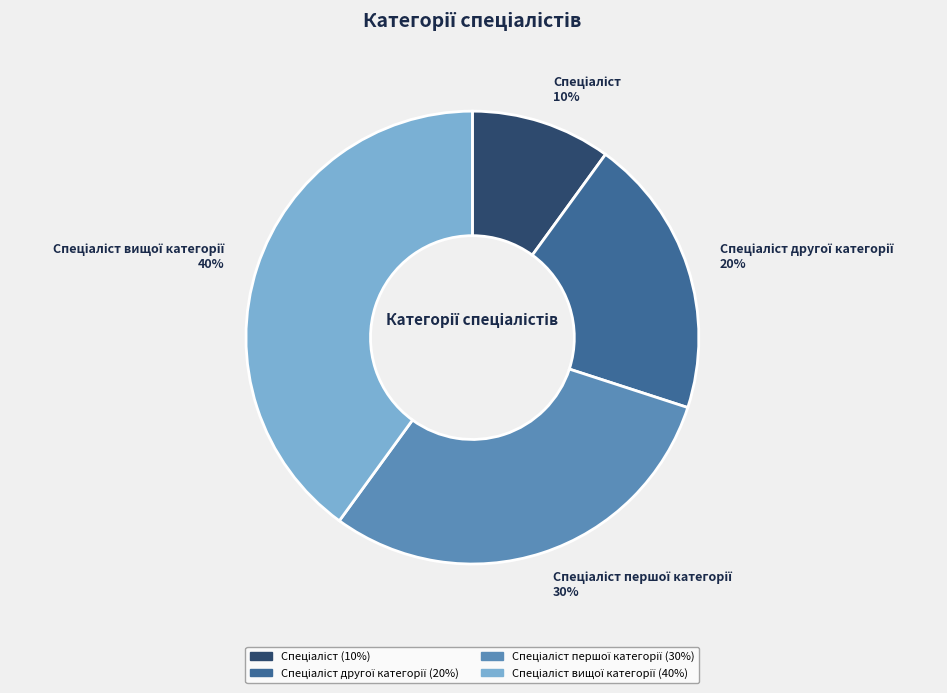

To the nearest percent, what is the average slice percentage?

25%